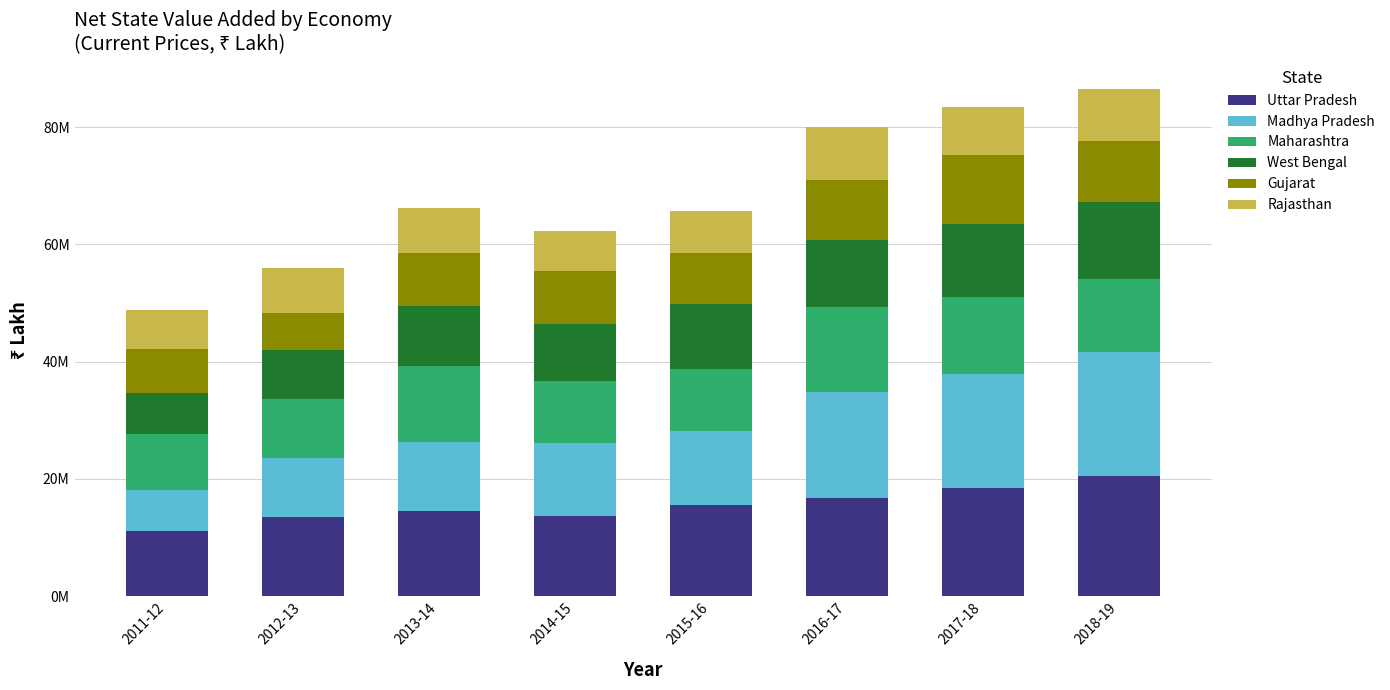

What are all the series names shown in the legend?

Uttar Pradesh, Madhya Pradesh, Maharashtra, West Bengal, Gujarat, Rajasthan